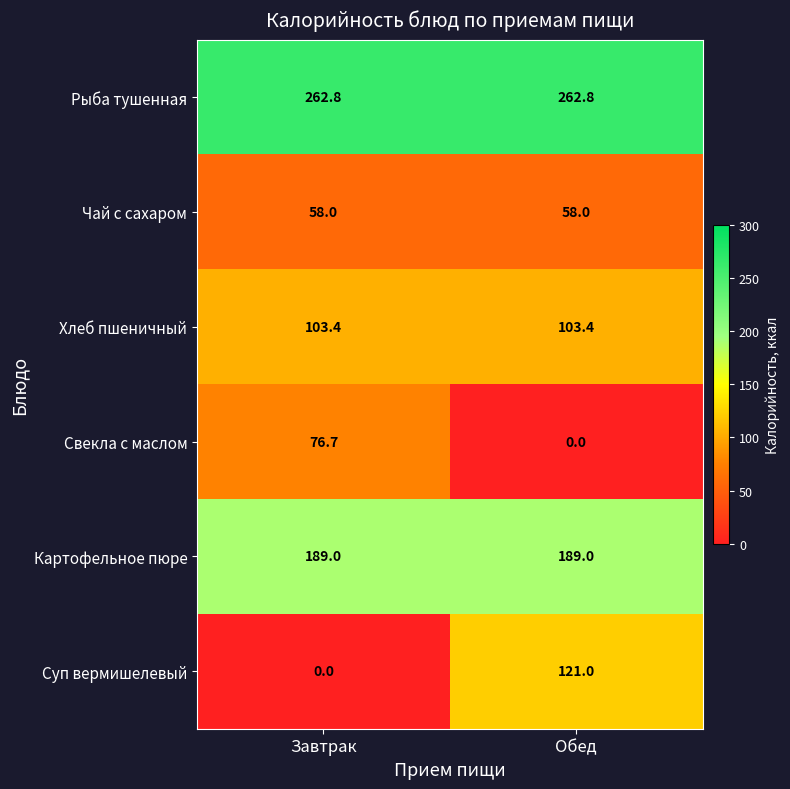

Read the Чай с сахаром value at Обед.

58.0